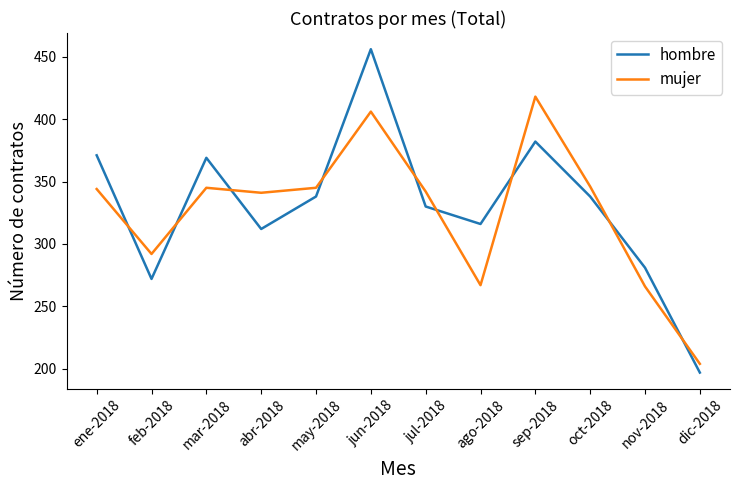

At which category is the sum across all series the highest?

jun-2018